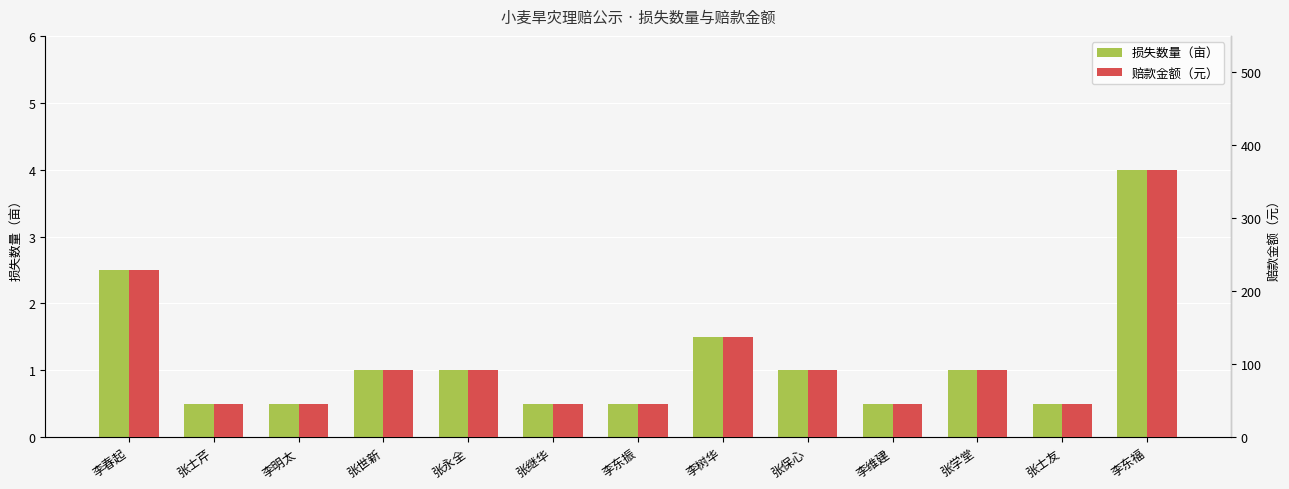

What is the approximate value of 损失数量（亩） at 李东福?

4.0